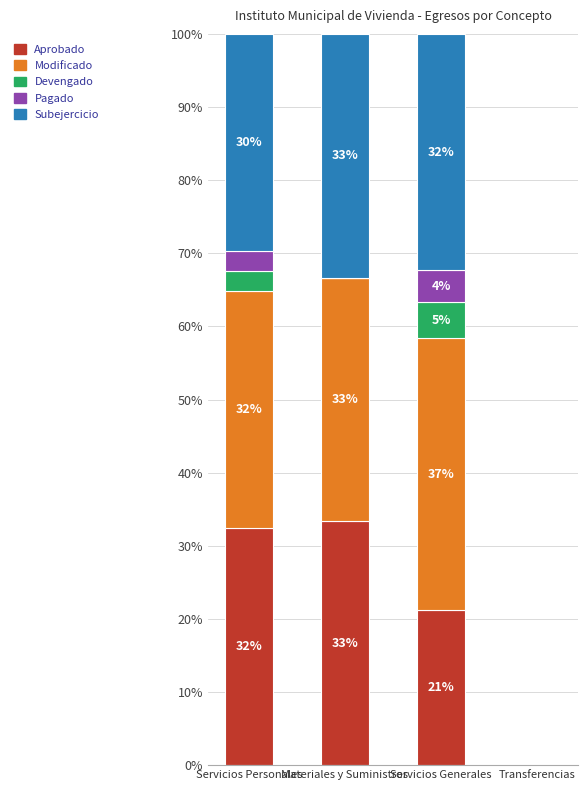

What is the label of the 4th bar from the left?

Transferencias